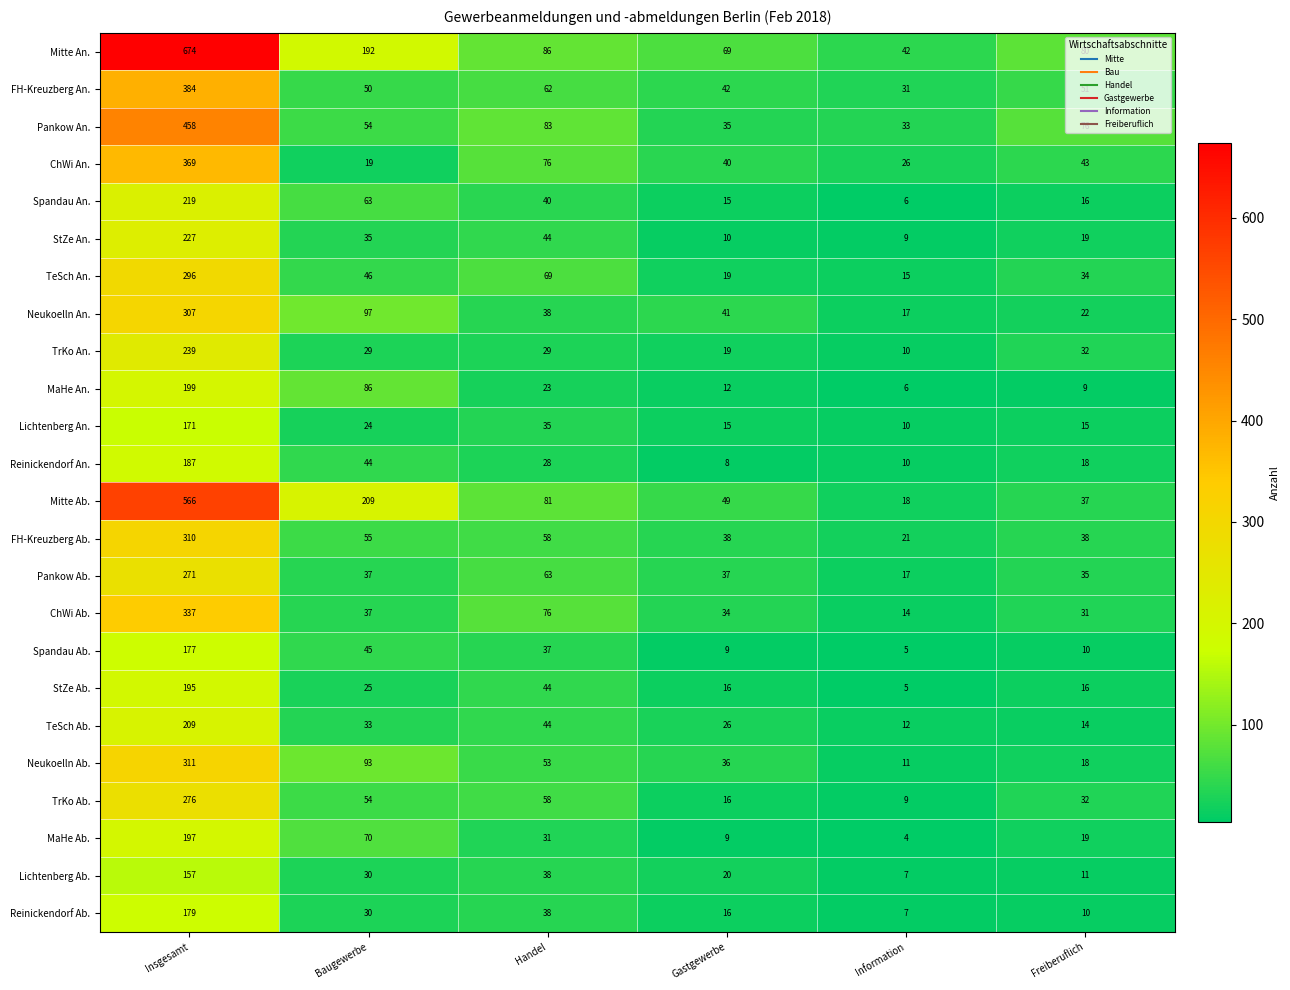

What is the smallest value displayed?

4